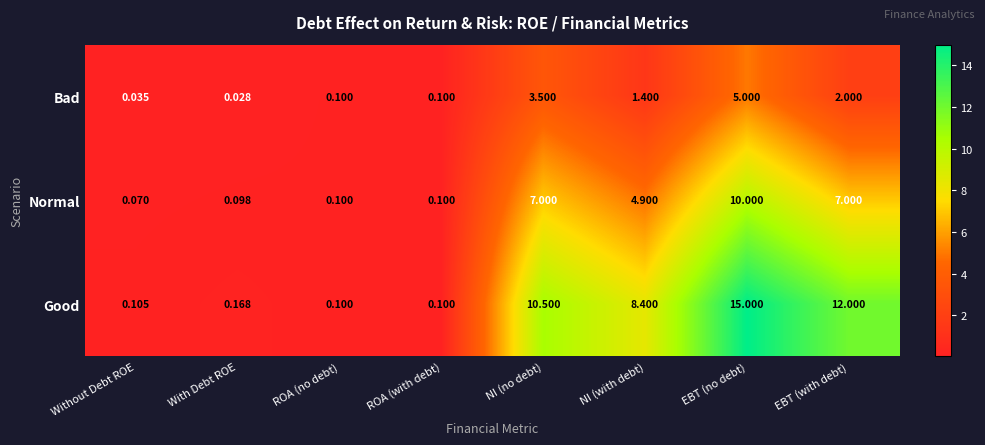

Which series changed the most between Without Debt ROE and With Debt ROE?

Good